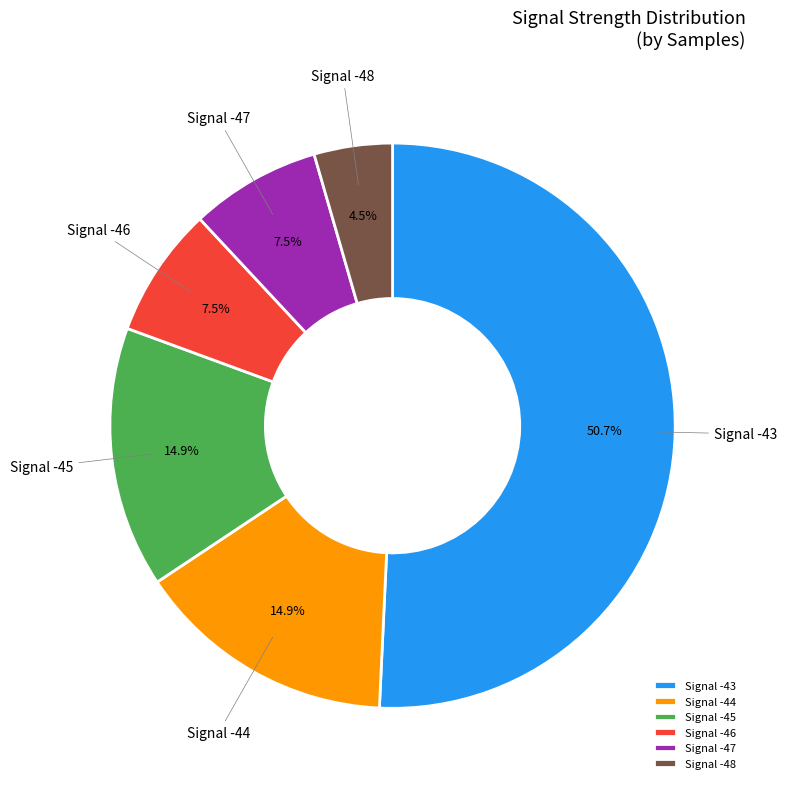

Count the number of slices in the pie.

6